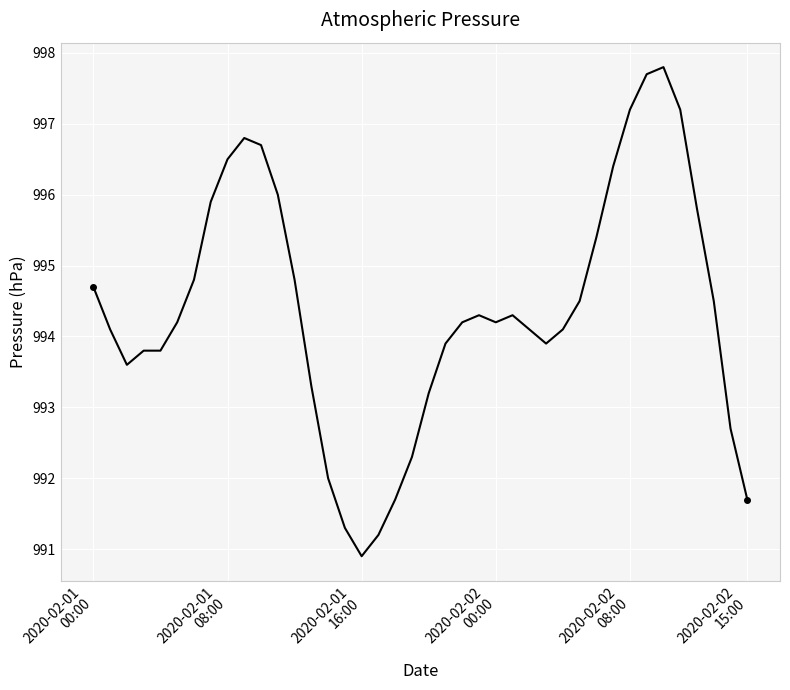

What is the maximum value shown in the chart?

997.8